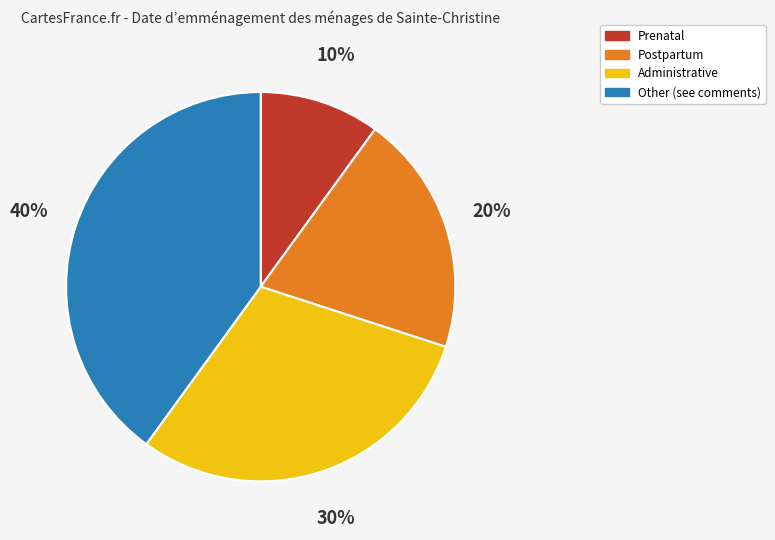

How many segments does this pie chart have?

4